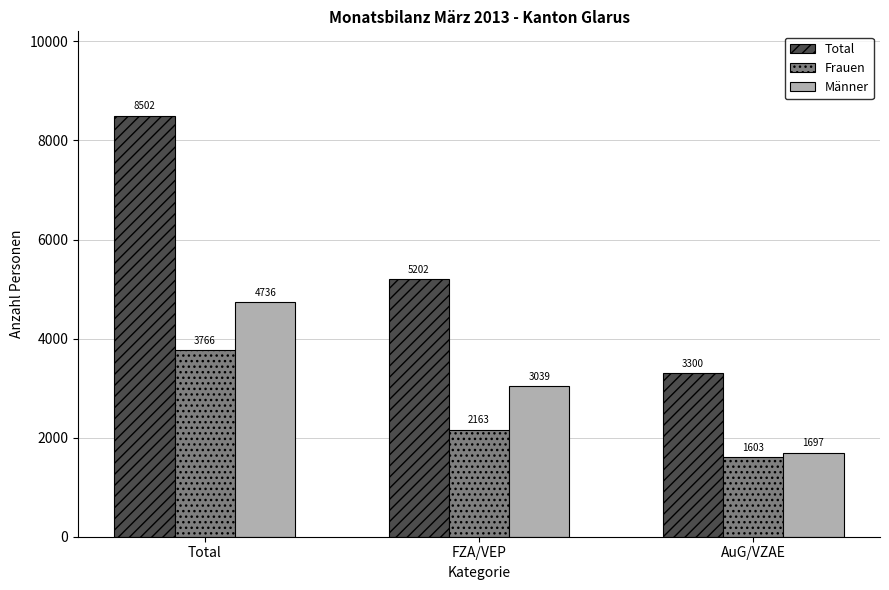

What position from the right is Total?

3